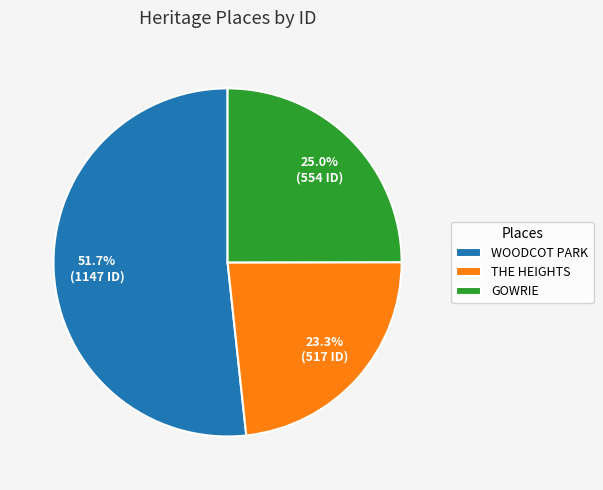

Approximately how many times larger is the value at GOWRIE compared to WOODCOT PARK?

0.5